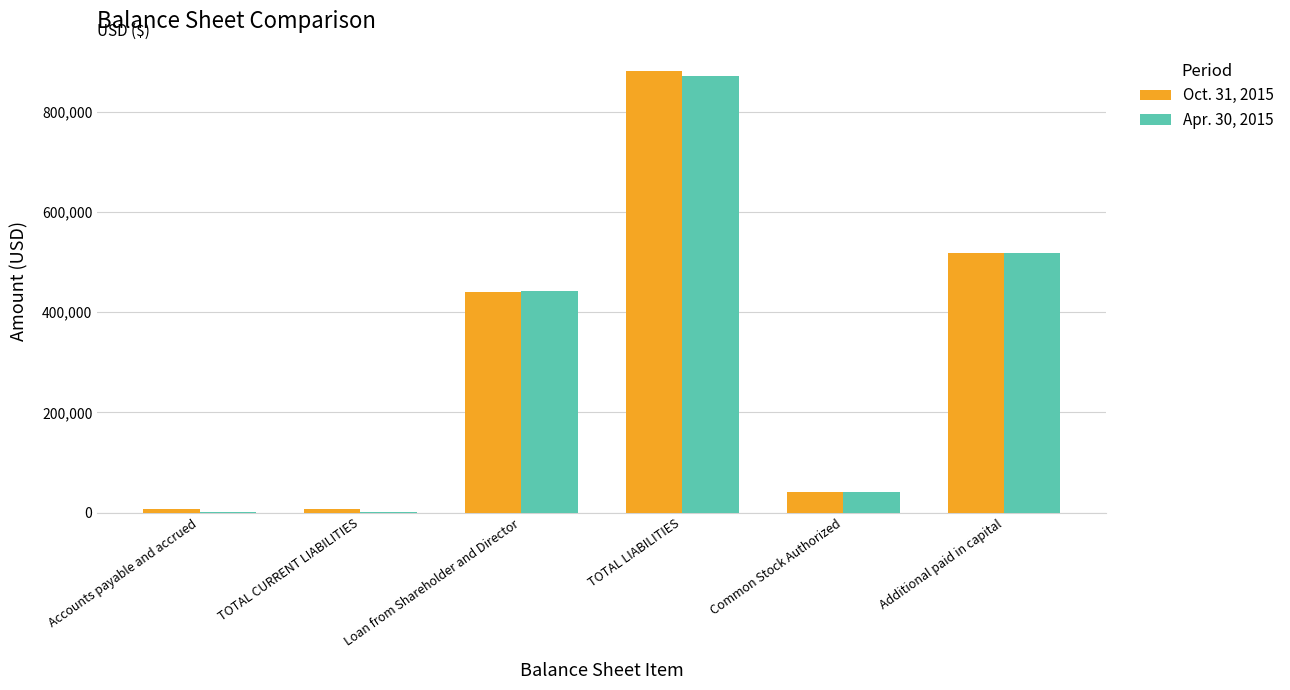

How many groups of bars are there?

6